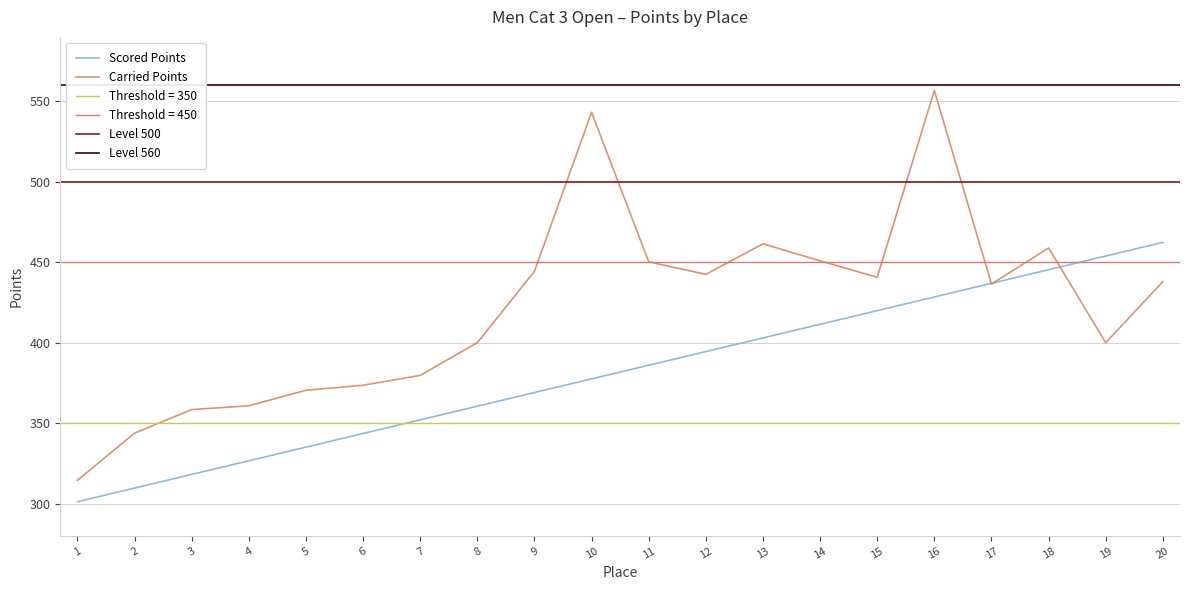

Which category has the highest value in the Carried Points series?

16